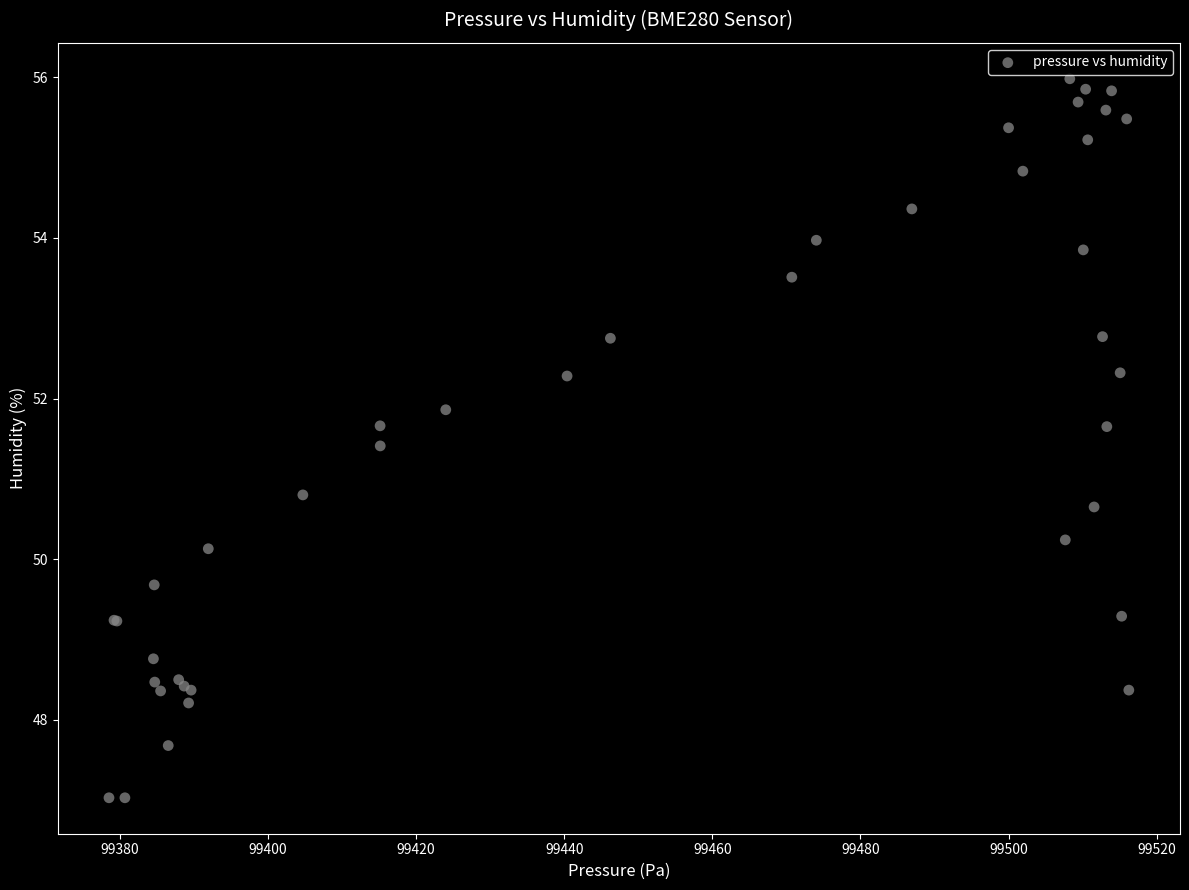

What Y value in the scatter plot is closest to 51?

50.8